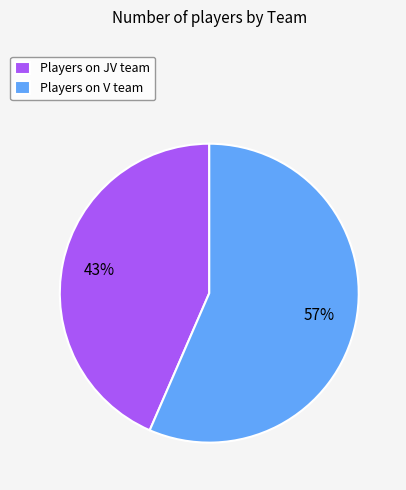

To the nearest percent, what is the combined percentage of Players on V team and Players on JV team?

100%